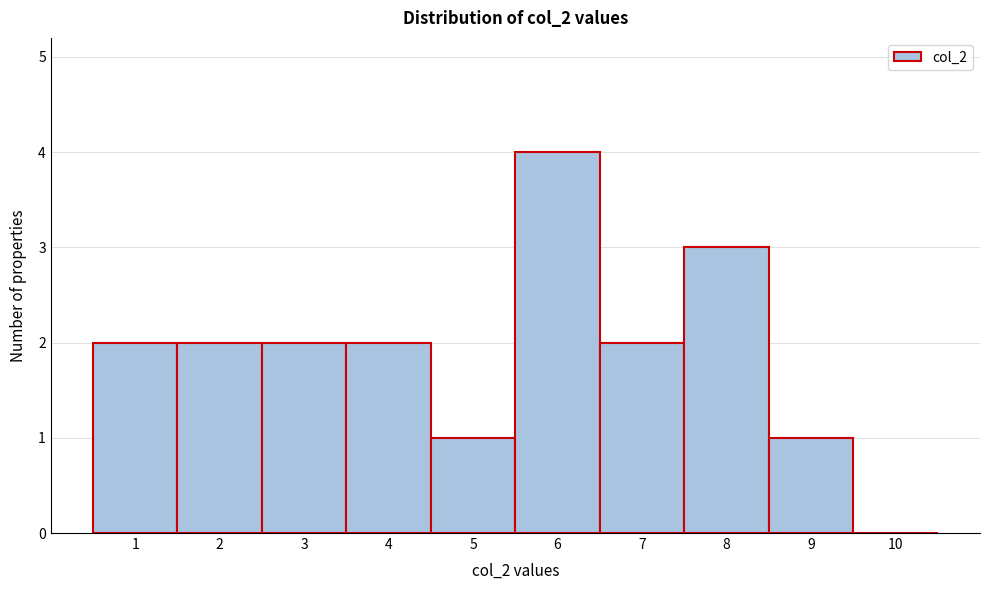

How tall is the bar that spans 7.5 to 8.5 on the x-axis? The values are not printed on the chart, so give them approximately, as read against the axis.

3